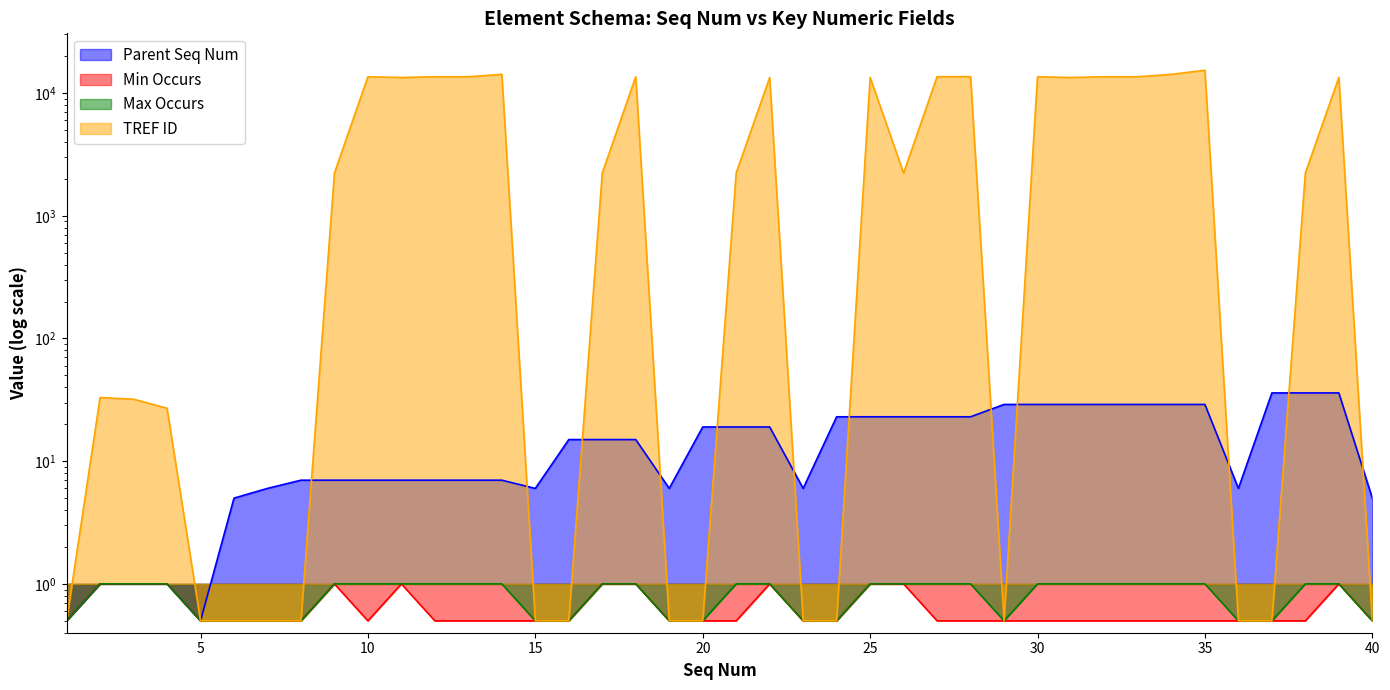

How many lines are shown in the chart?

4